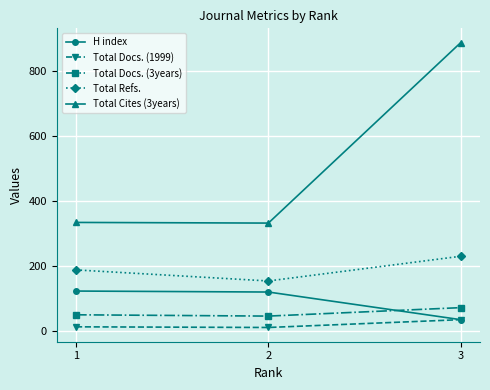

What is the maximum value shown in the chart?

887